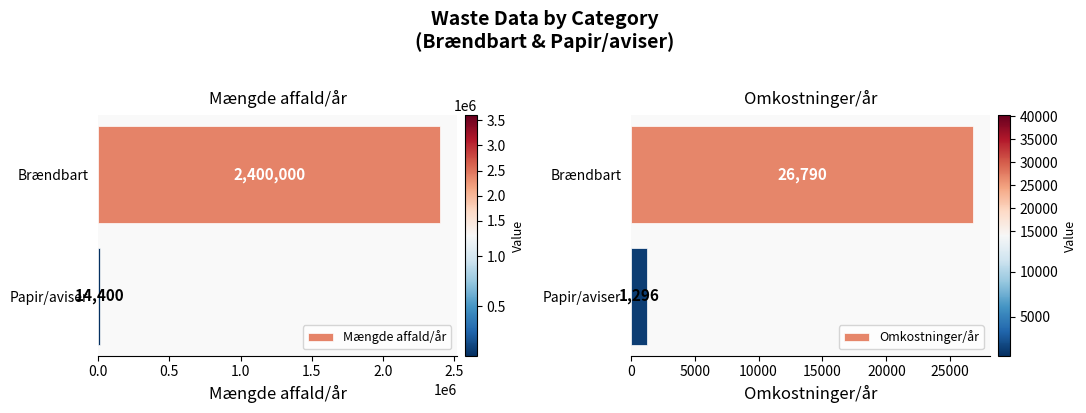

How many bars are there in total?

4